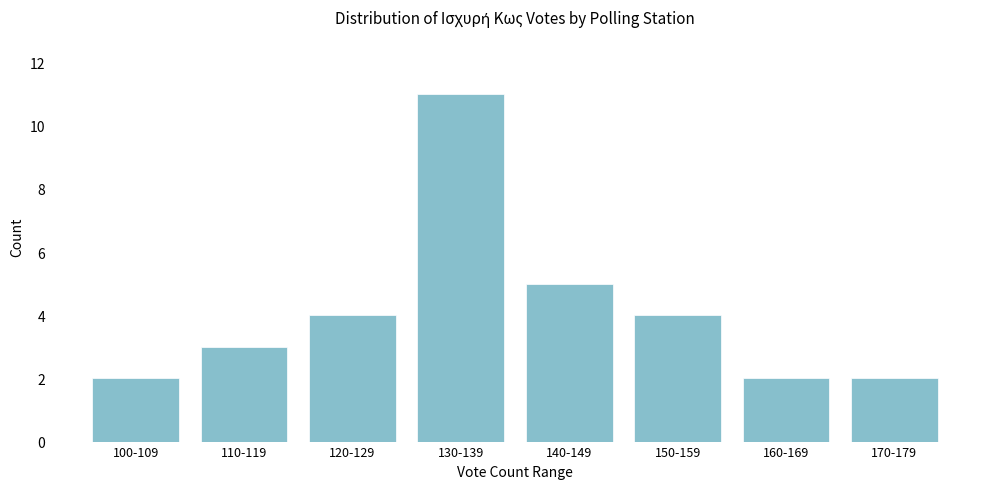

Reading right to left, extract all data points from this chart.

170-179=2	160-169=2	150-159=4	140-149=5	130-139=11	120-129=4	110-119=3	100-109=2